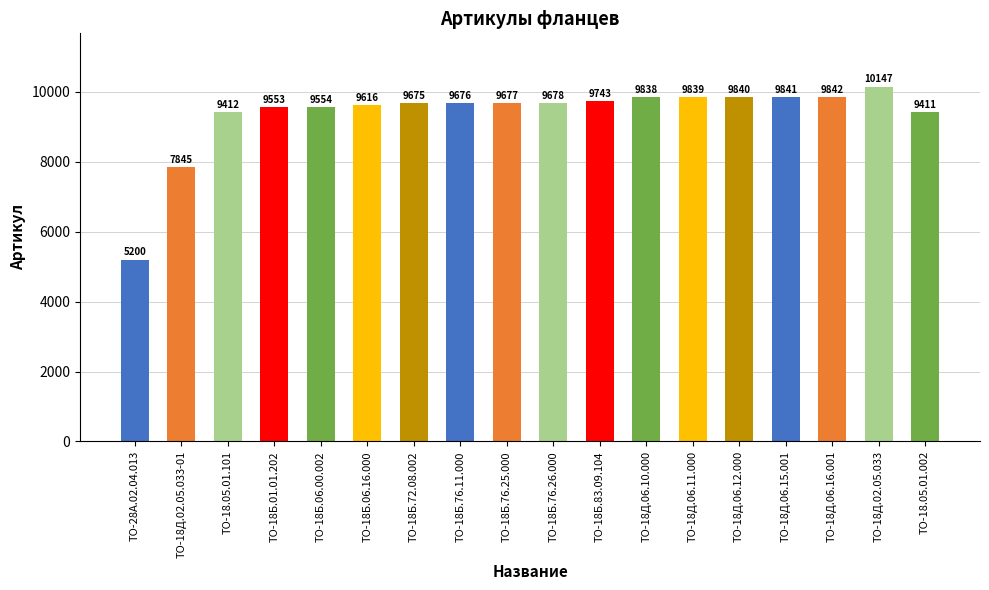

True or false: the data shows 16737 at ТО-18Б.06.16.000.

False